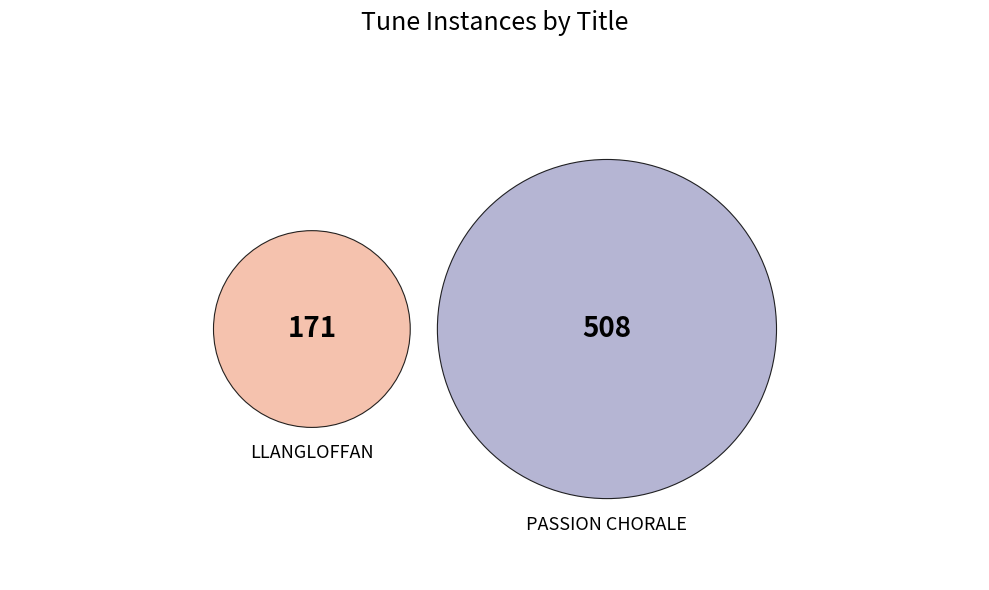

What is the ratio of the value at PASSION CHORALE to the value at LLANGLOFFAN?

3.0